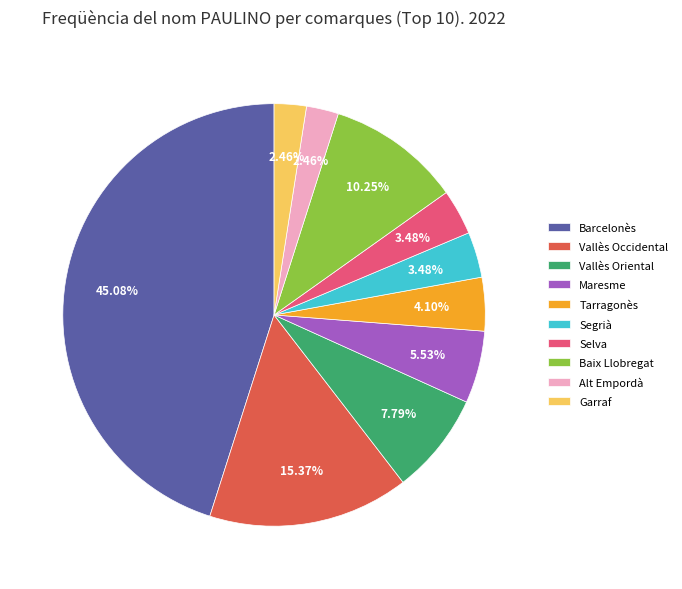

Which slice is the largest?

Barcelonès